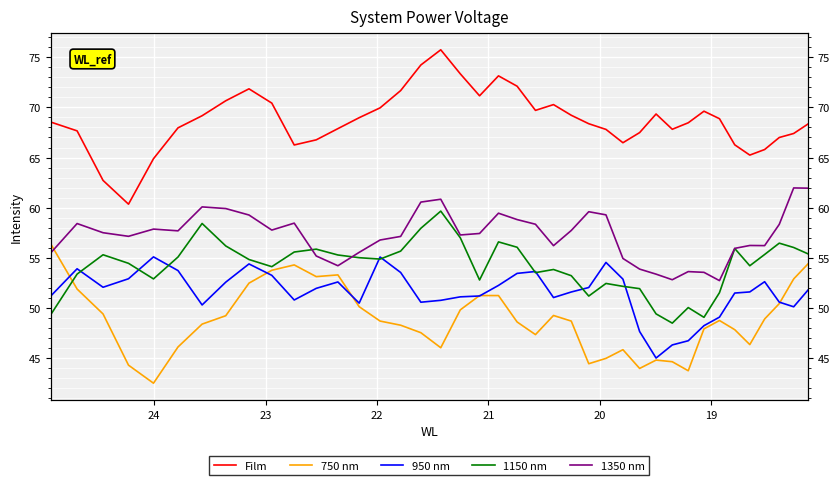

At how many categories does at least one series exceed 52?

40